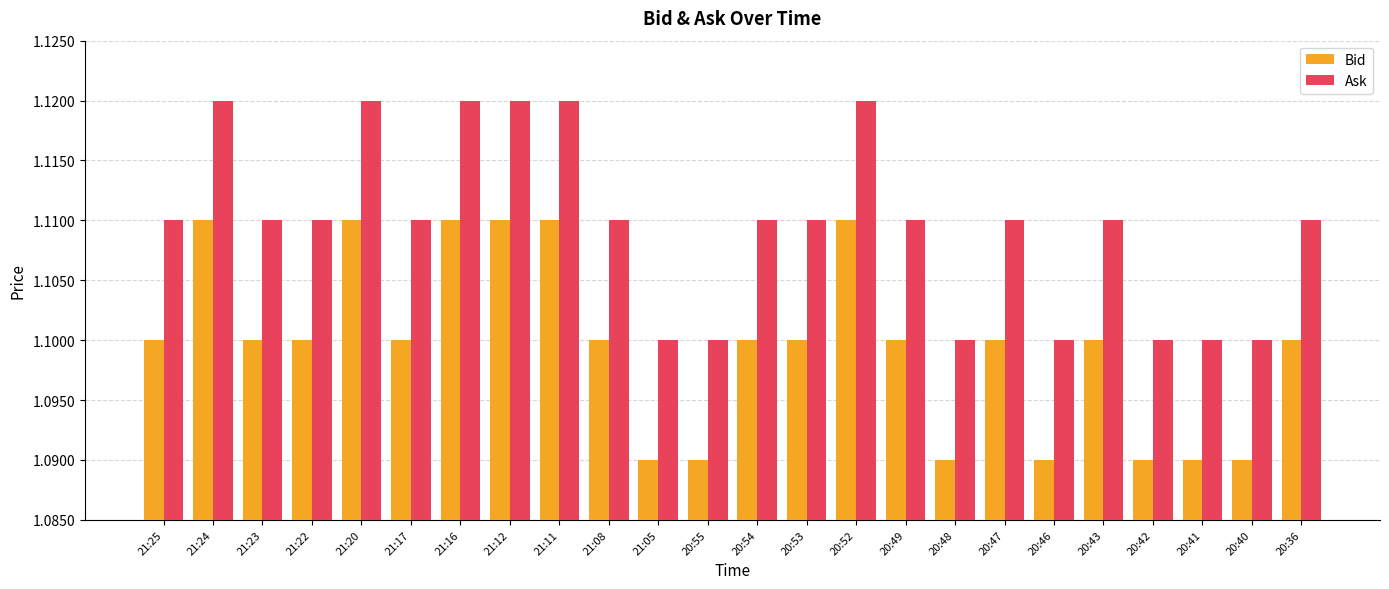

How many groups of bars are there?

24